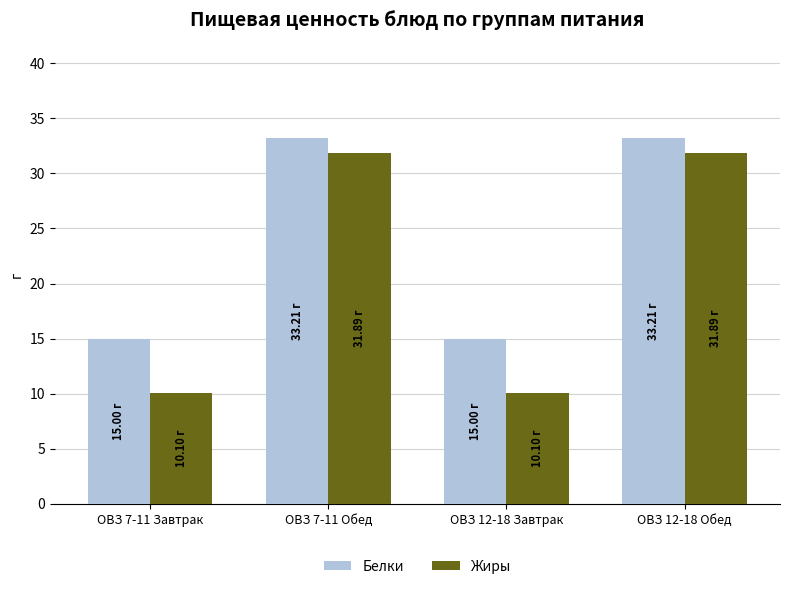

What is the total value across all series at ОВЗ 12-18 Завтрак?

25.1